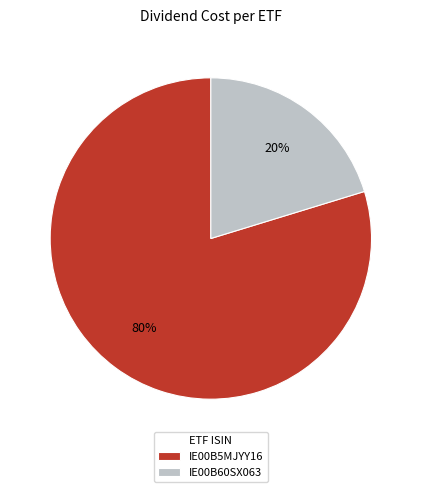

The IE00B5MJYY16 slice represents 85% of the pie. True or false?

False